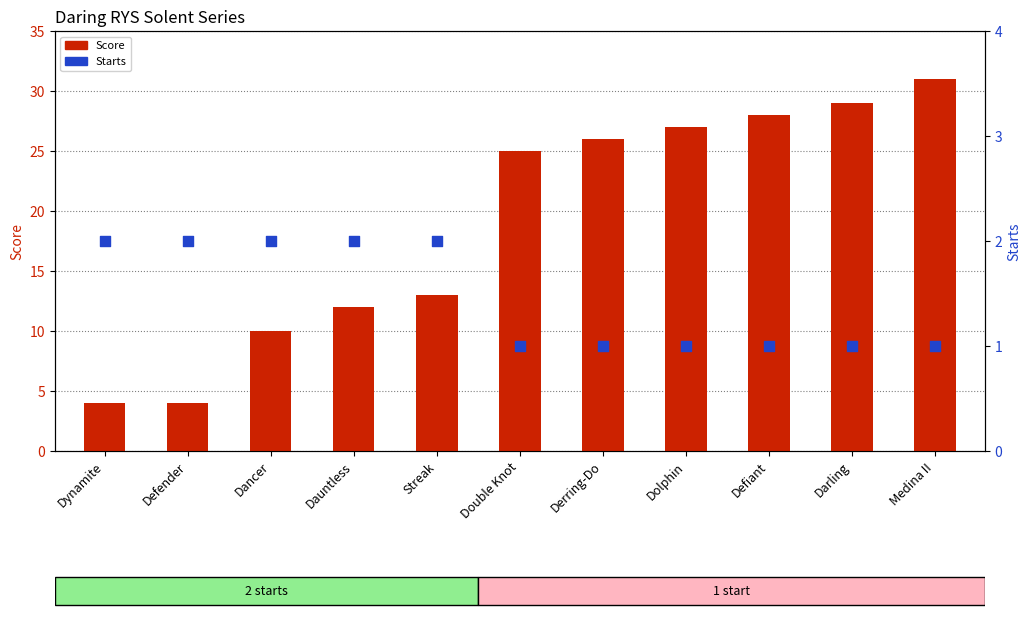

What are all the series names shown in the legend?

Score, Starts